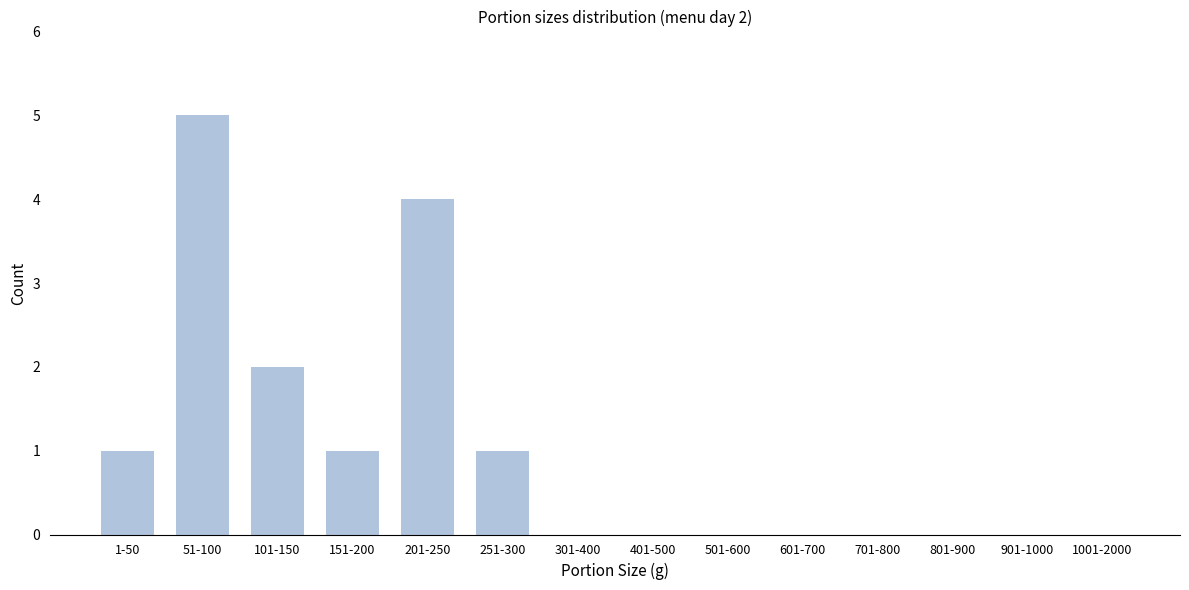

Reading right to left, transcribe all the data shown in this chart.

1001-2000=0	901-1000=0	801-900=0	701-800=0	601-700=0	501-600=0	401-500=0	301-400=0	251-300=1	201-250=4	151-200=1	101-150=2	51-100=5	1-50=1